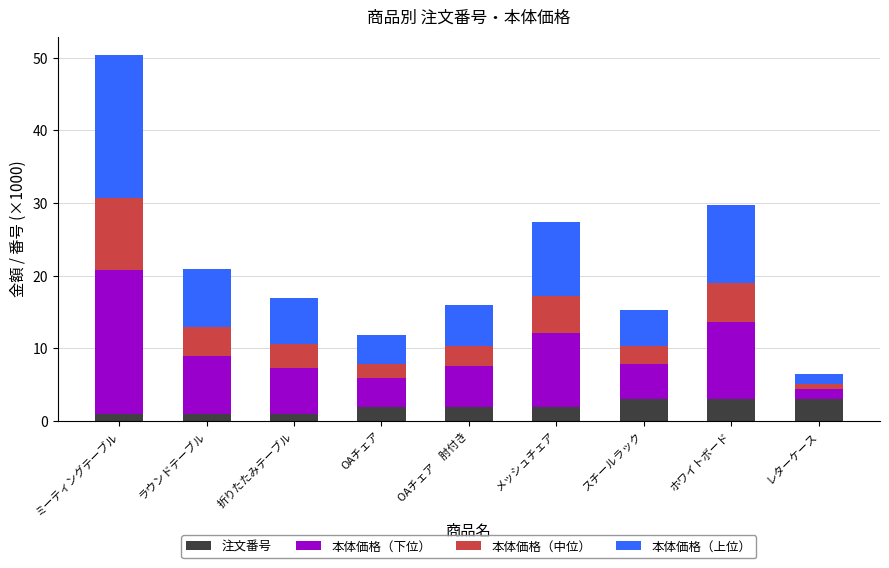

At which category is the sum across all series the highest?

ミーティングテーブル